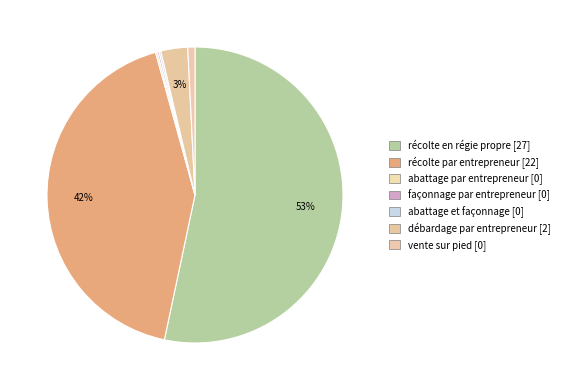

Does any single category account for the majority?

Yes